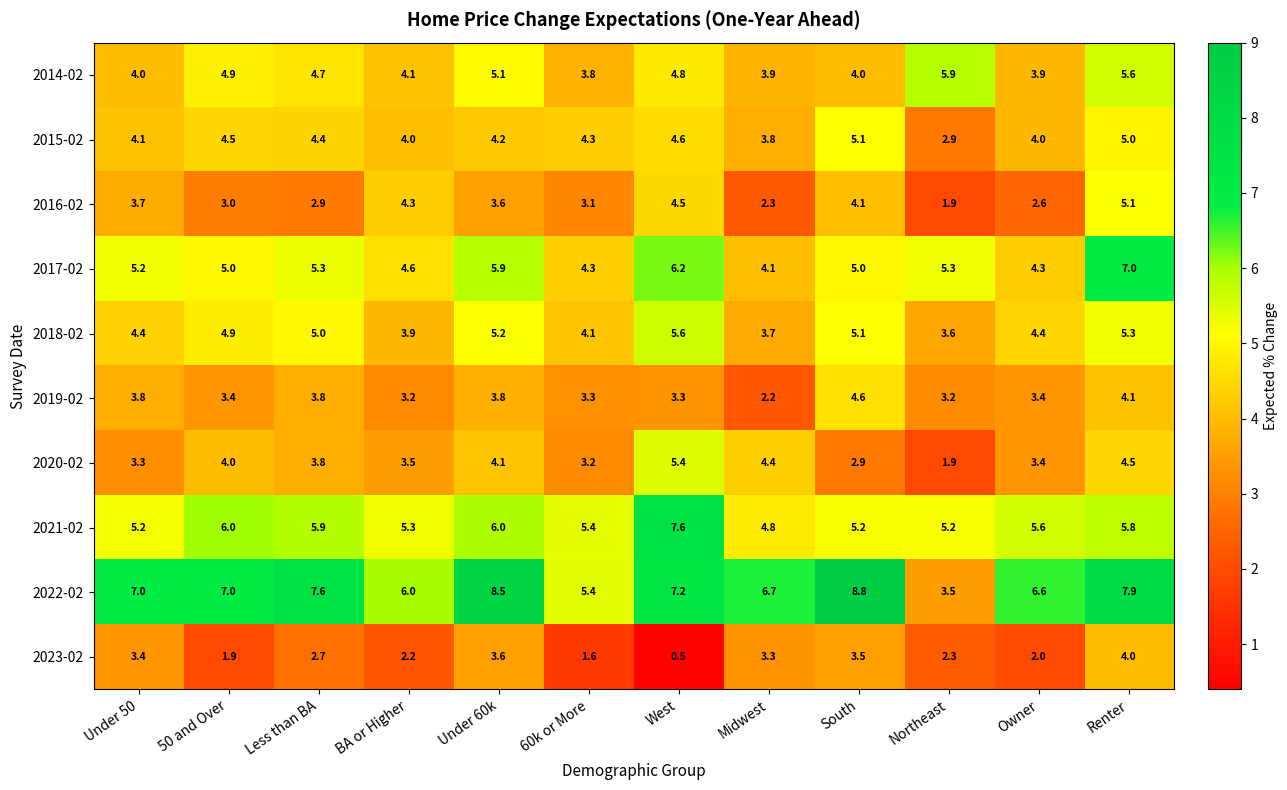

What is the smallest value displayed?

0.5